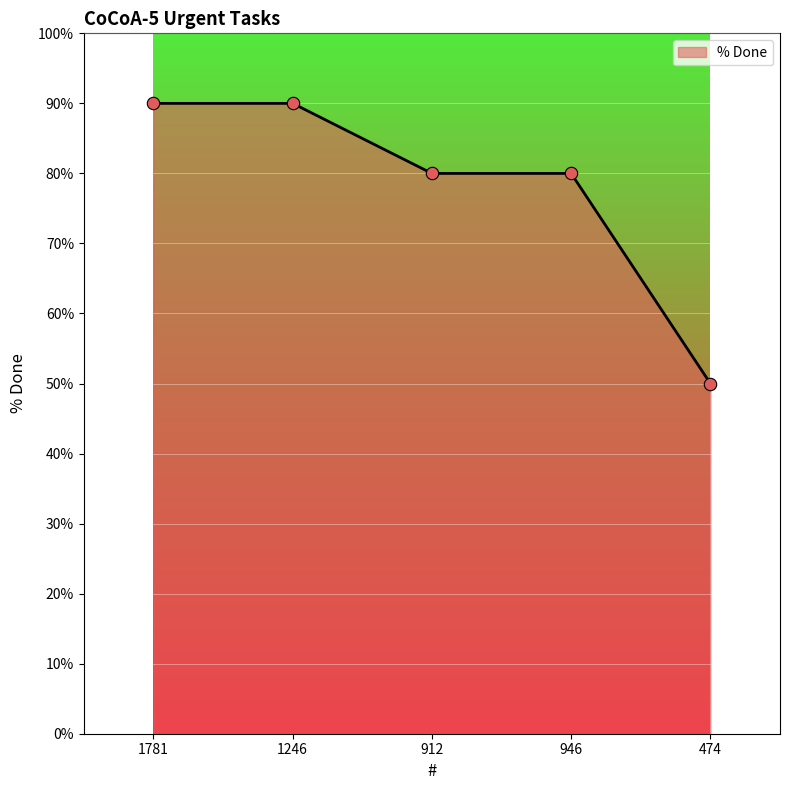

Which has a higher value, 474 or 946?

946